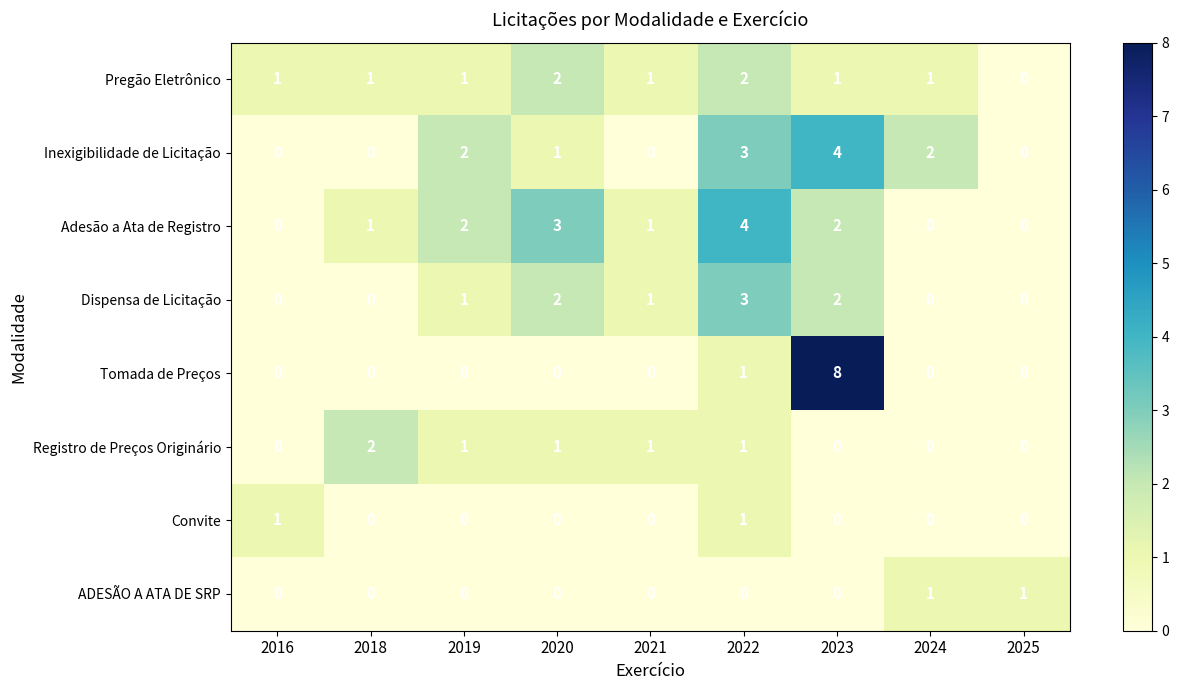

How many data points does each series have?

9